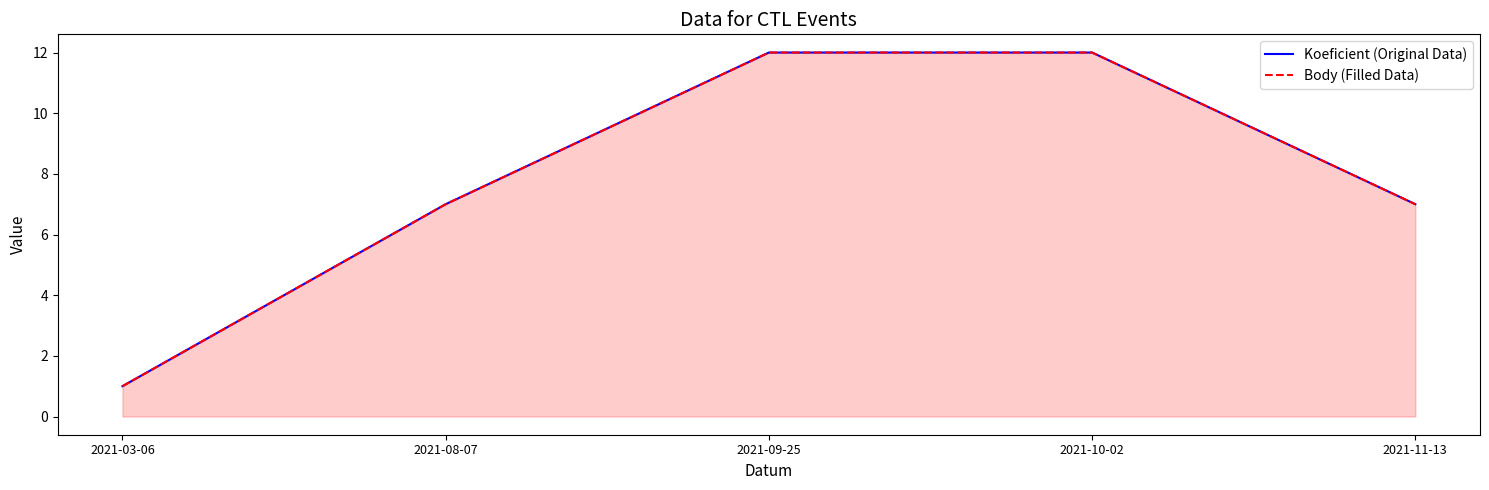

What is the average value of the Koeficient (Original Data) series?

8